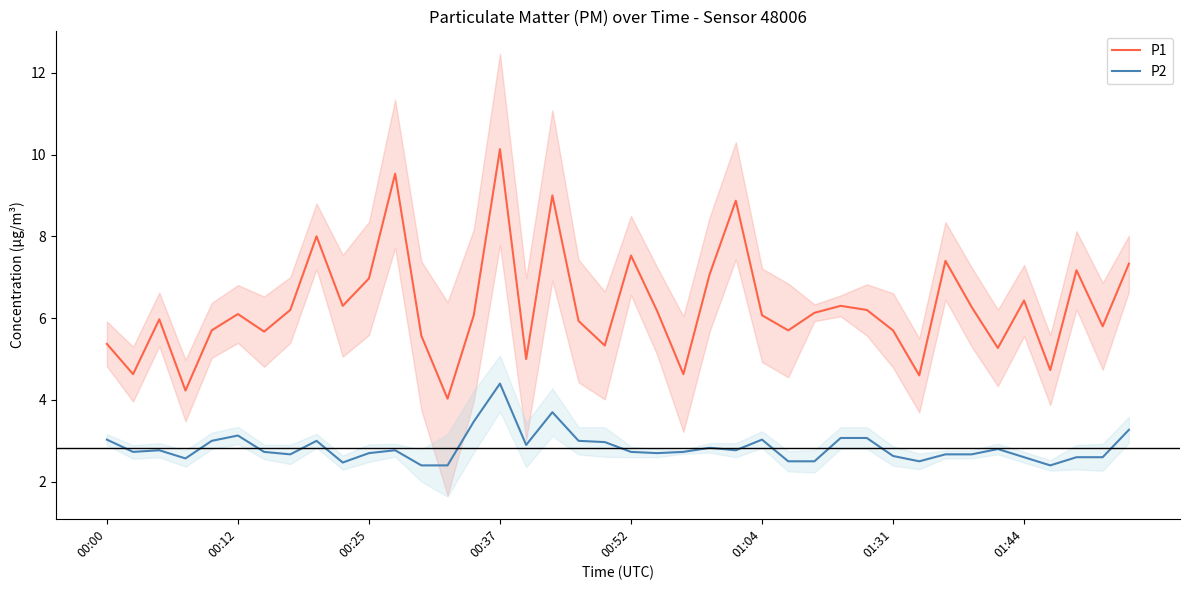

True or false: P1 has a value of 10.1 at 00:37.

True